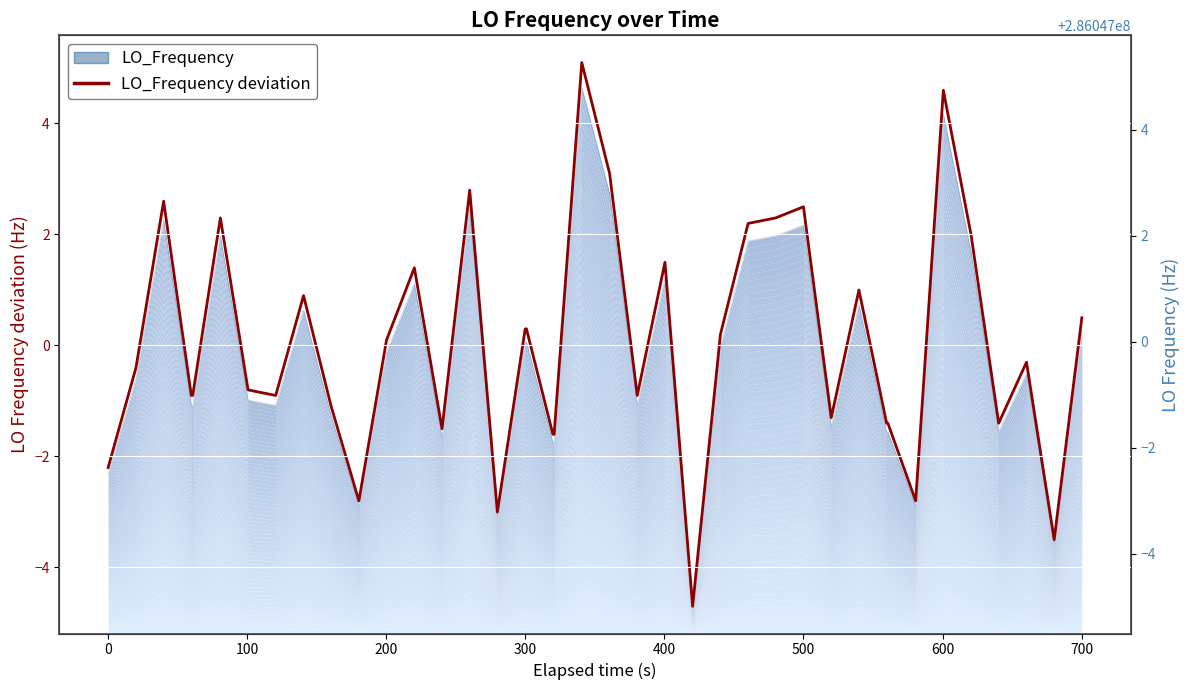

How many lines are shown in the chart?

1